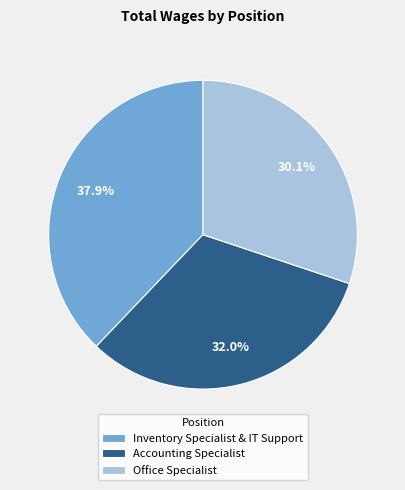

What is the largest slice in the pie chart?

Inventory Specialist & IT Support